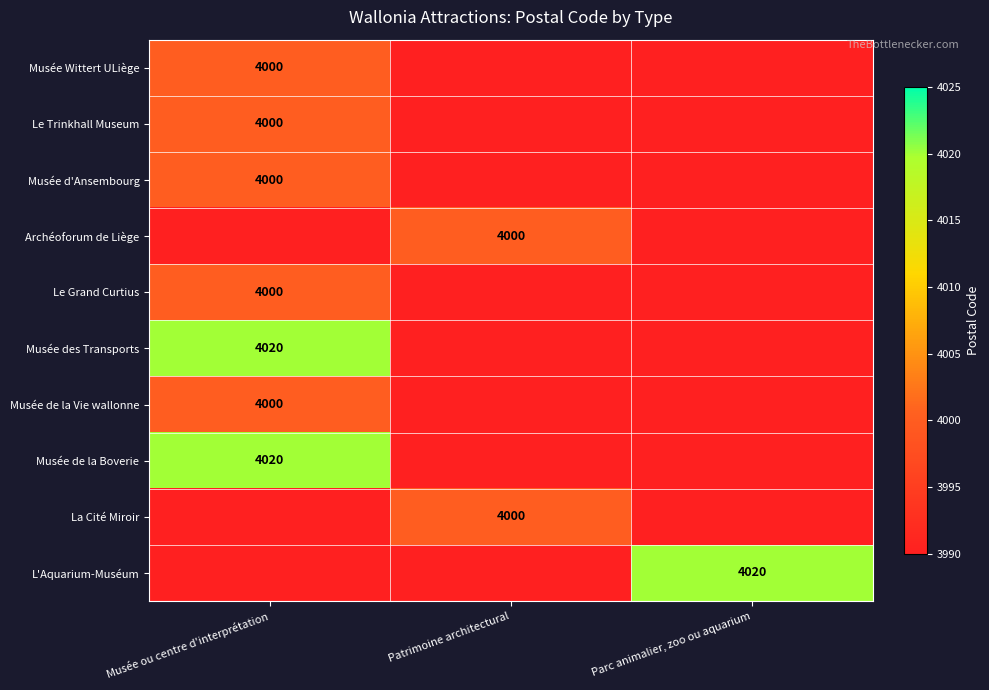

Which has a higher value, Patrimoine architectural or Parc animalier, zoo ou aquarium?

Patrimoine architectural